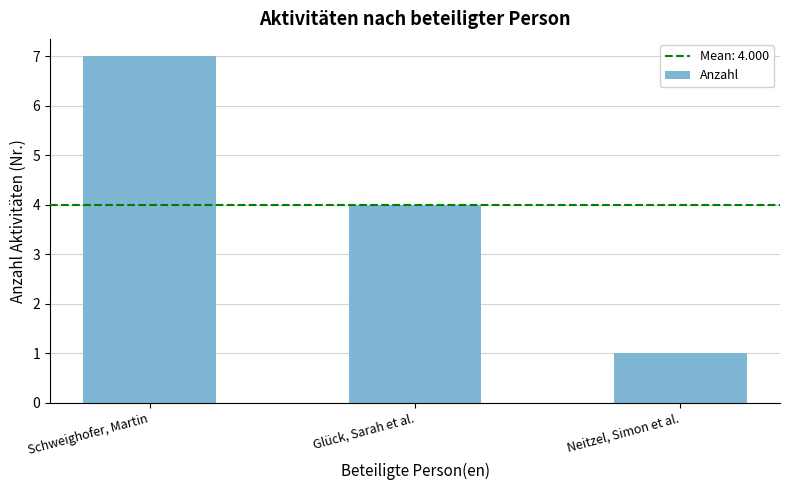

The value at Schweighofer, Martin is 9. True or false?

False